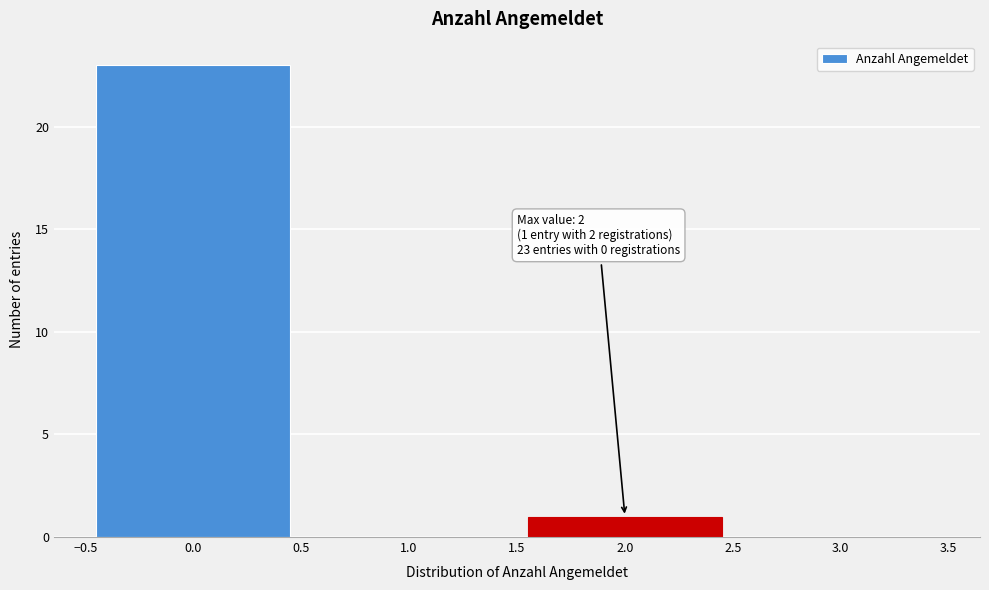

Over which range of the x-axis is the bar tallest?

-0.5 to 0.5